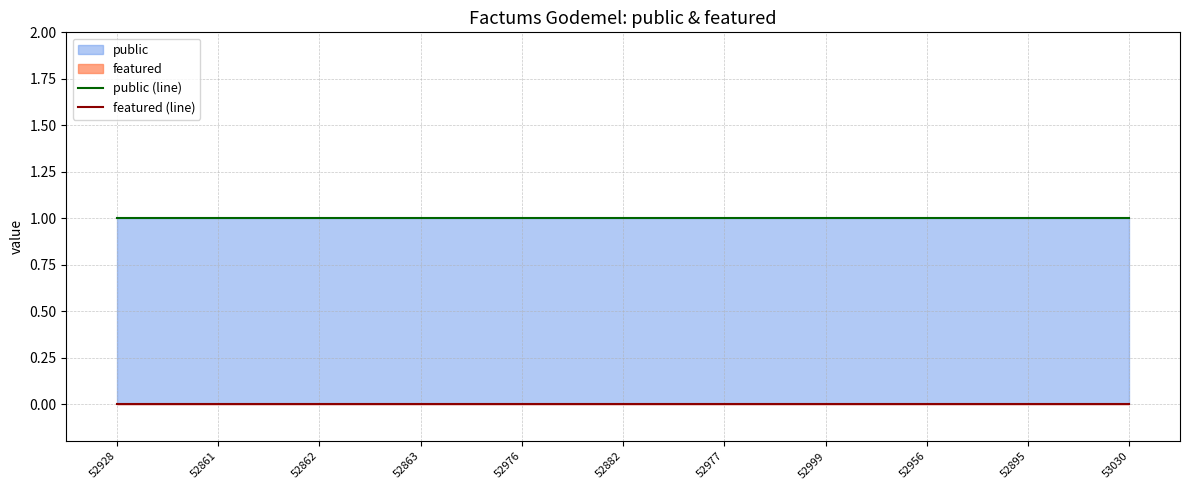

What position from the left is 53030?

11